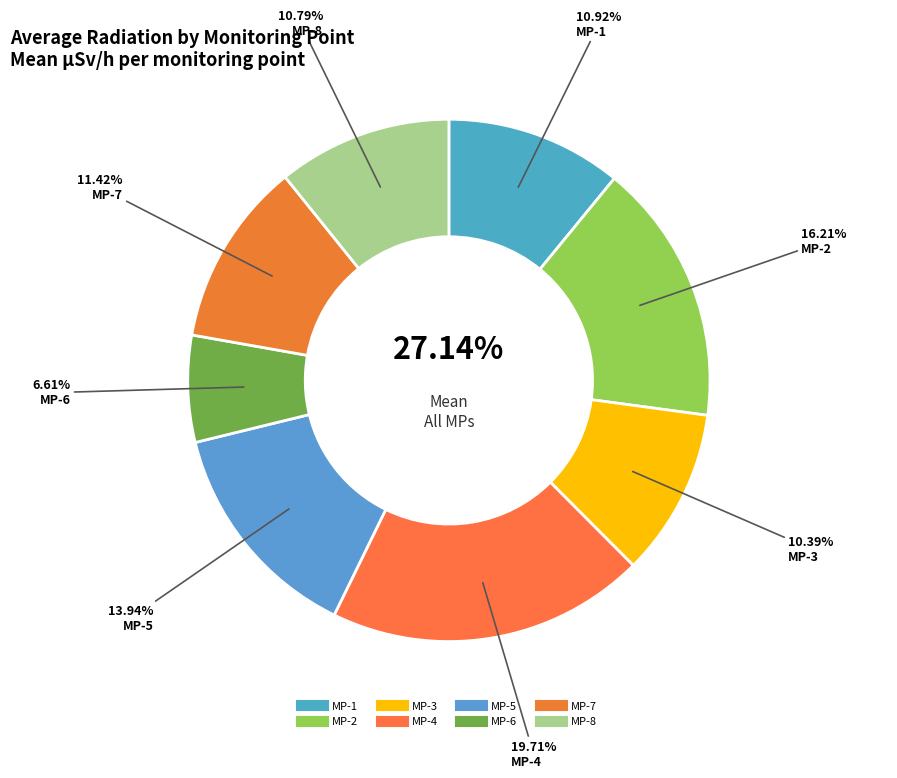

To the nearest percent, what portion does MP-7 represent?

11%